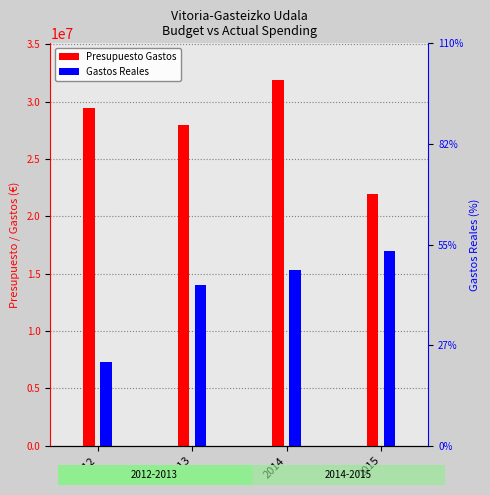

What is the difference between the Gastos Reales values at 2013 and 2014?

1326959.5